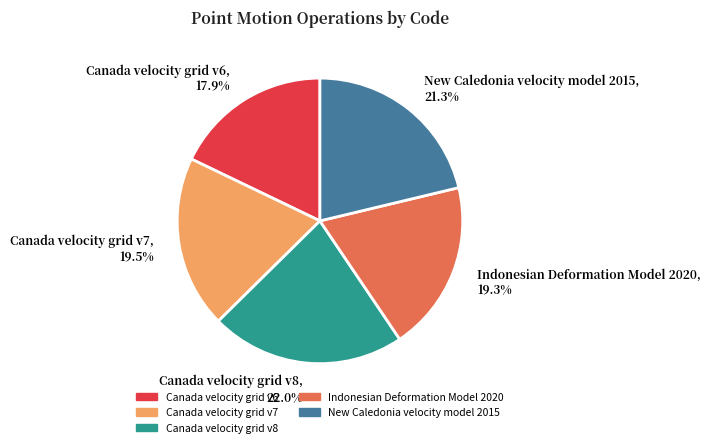

What percentage do New Caledonia velocity model 2015 and Indonesian Deformation Model 2020 together represent?

40.6%